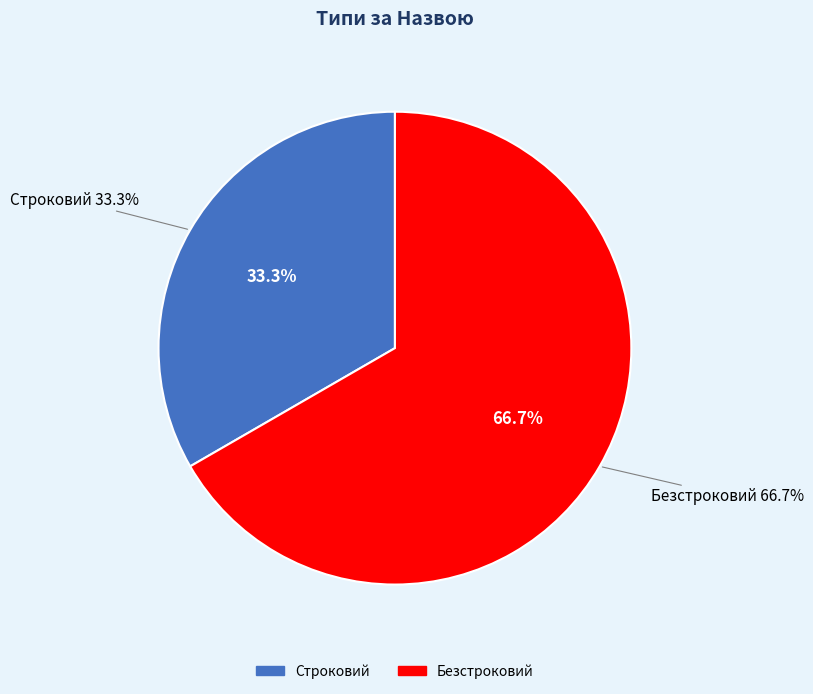

To the nearest percent, what portion does Строковий represent?

33%